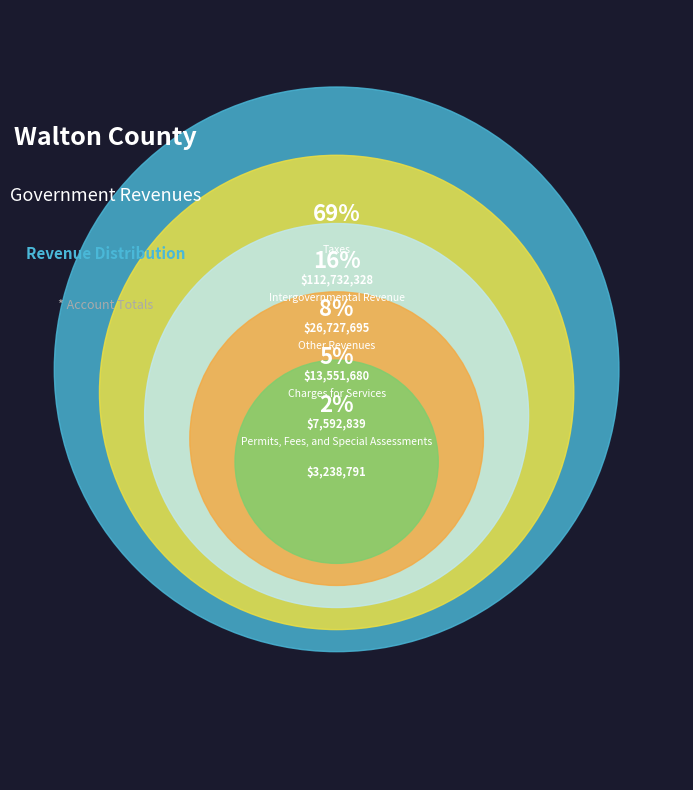

The Other Revenues slice represents 13% of the pie. True or false?

False